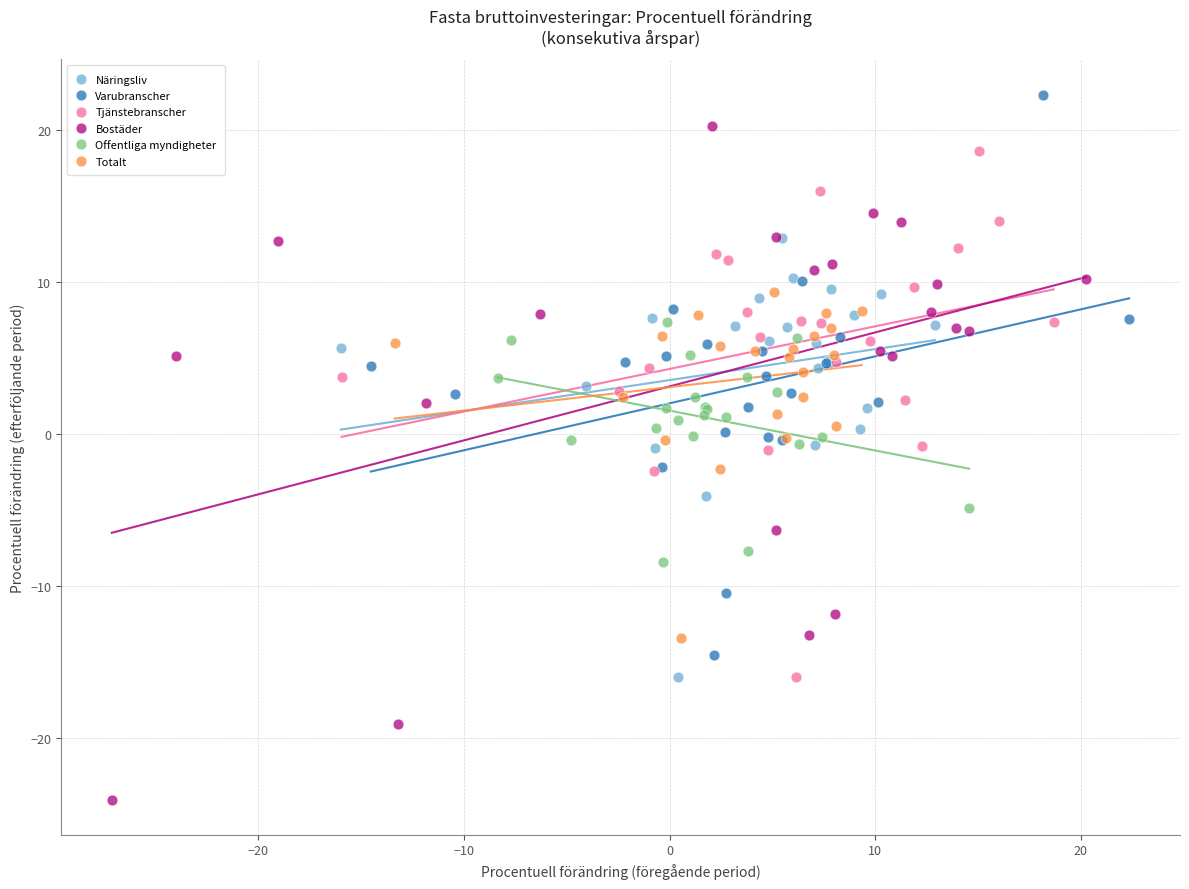

What are all the series names shown in the legend?

Näringsliv, Varubranscher, Tjänstebranscher, Bostäder, Offentliga myndigheter, Totalt